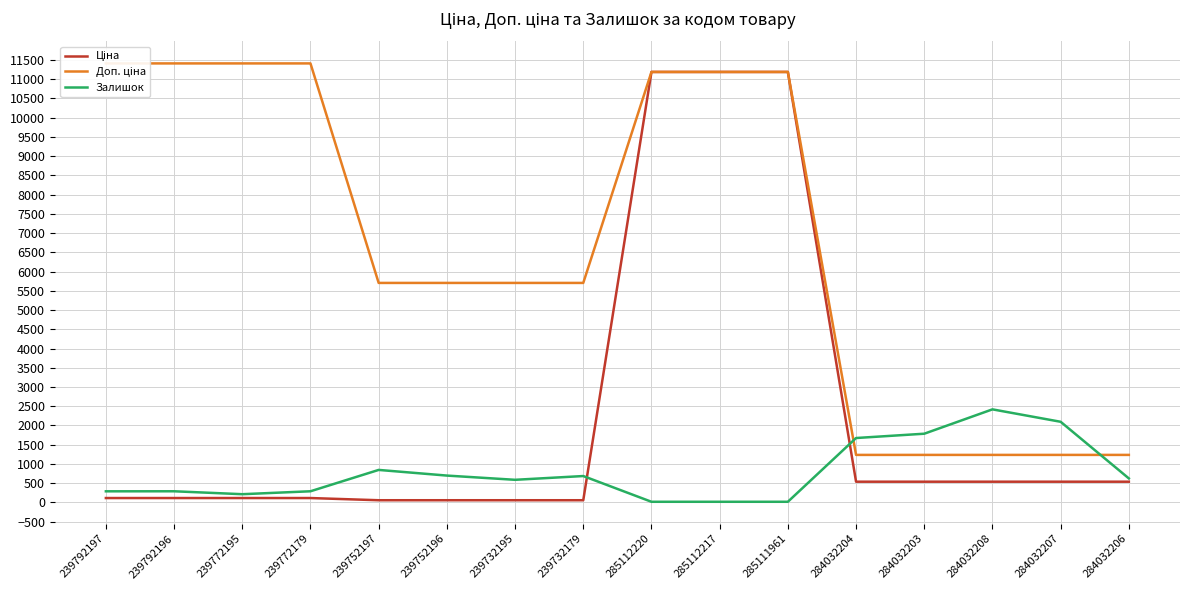

Which series has the largest total across all categories?

Доп. ціна